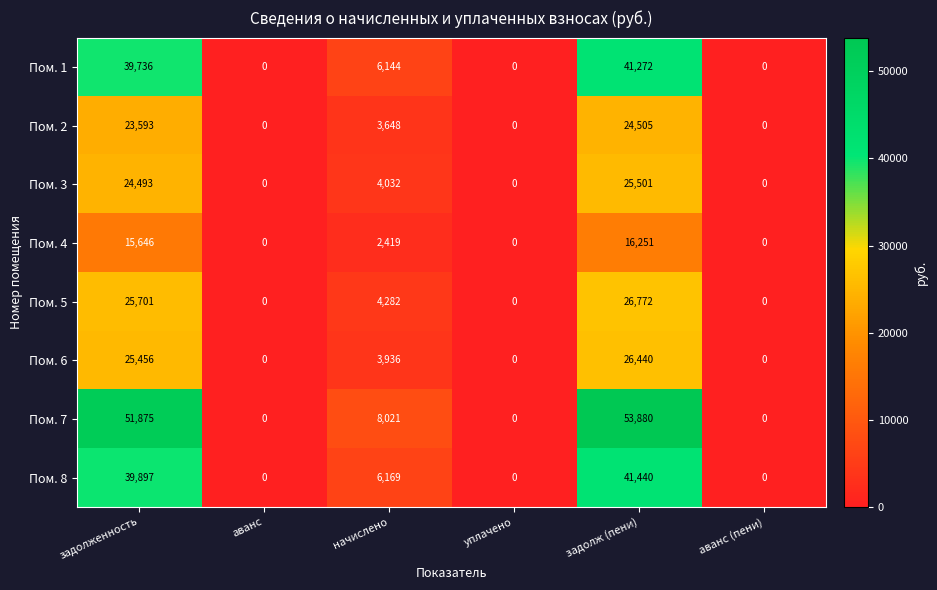

What is the sum of the Пом. 6 values at начислено and уплачено?

3936